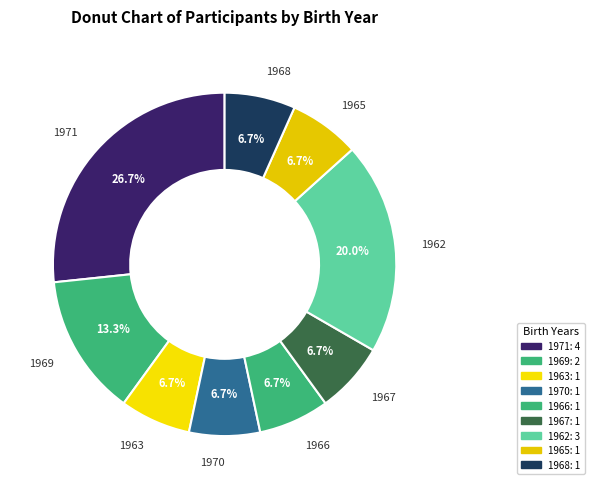

Count the number of slices in the pie.

9